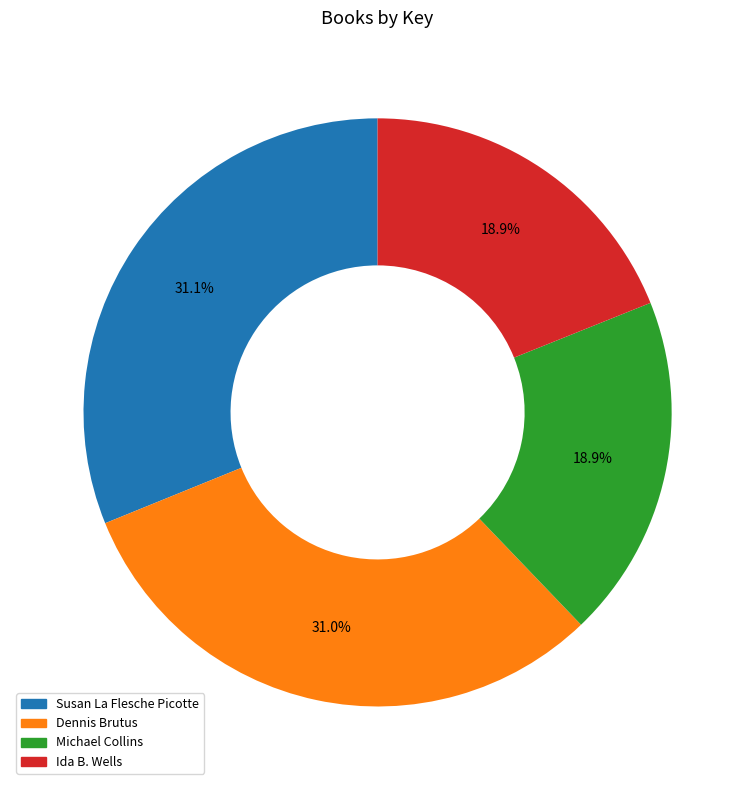

Which has a higher value, Dennis Brutus or Ida B. Wells?

Dennis Brutus